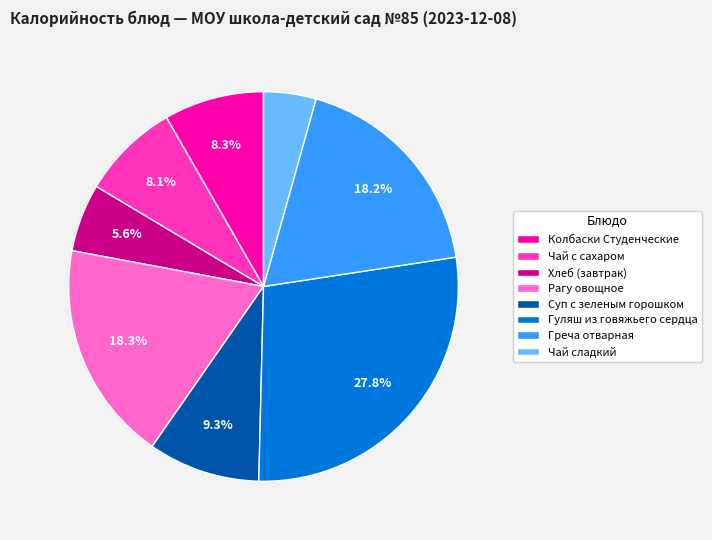

Is the sum of Чай с сахаром and Колбаски Студенческие greater than half?

No